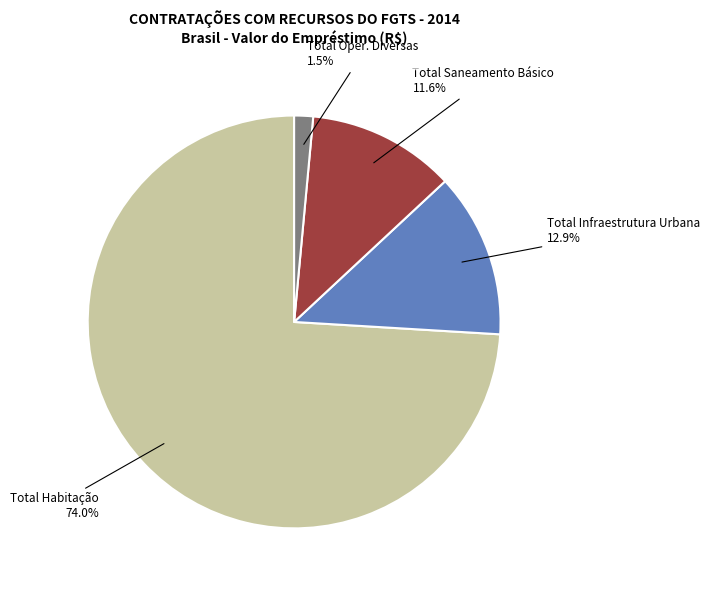

Combined, do Total Oper. Diversas and Total Infraestrutura Urbana account for over 50%?

No